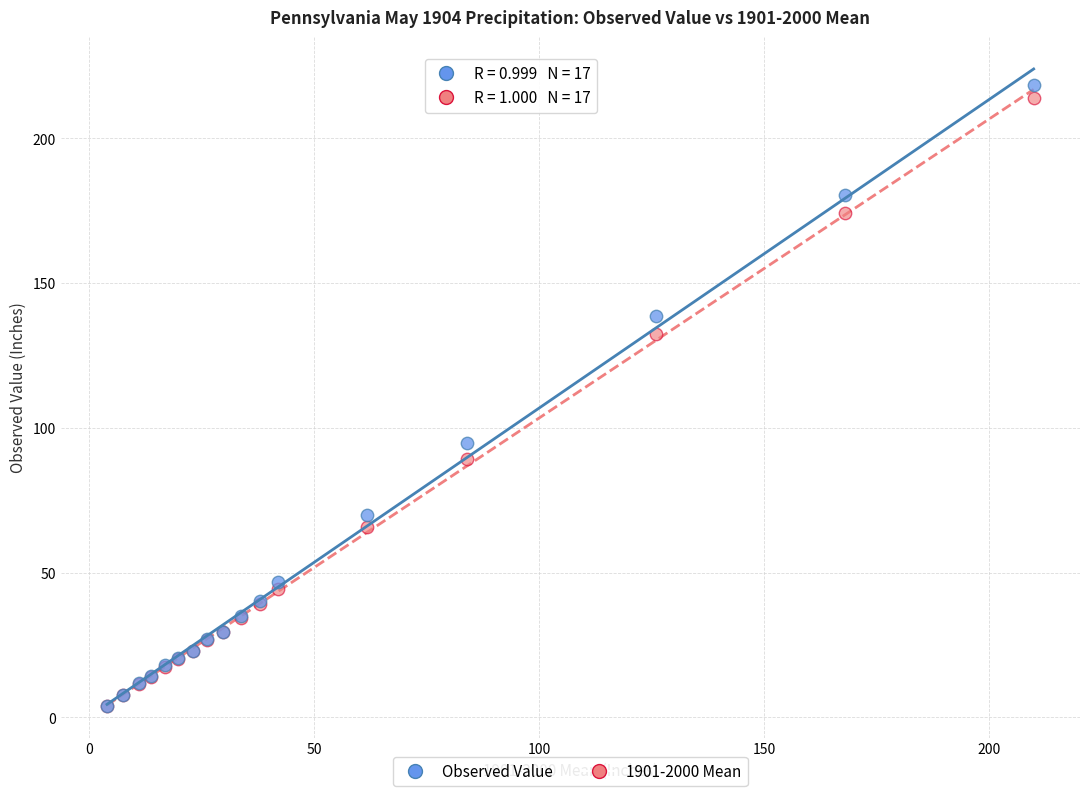

Across all series, what Y value is closest to 111?

94.7